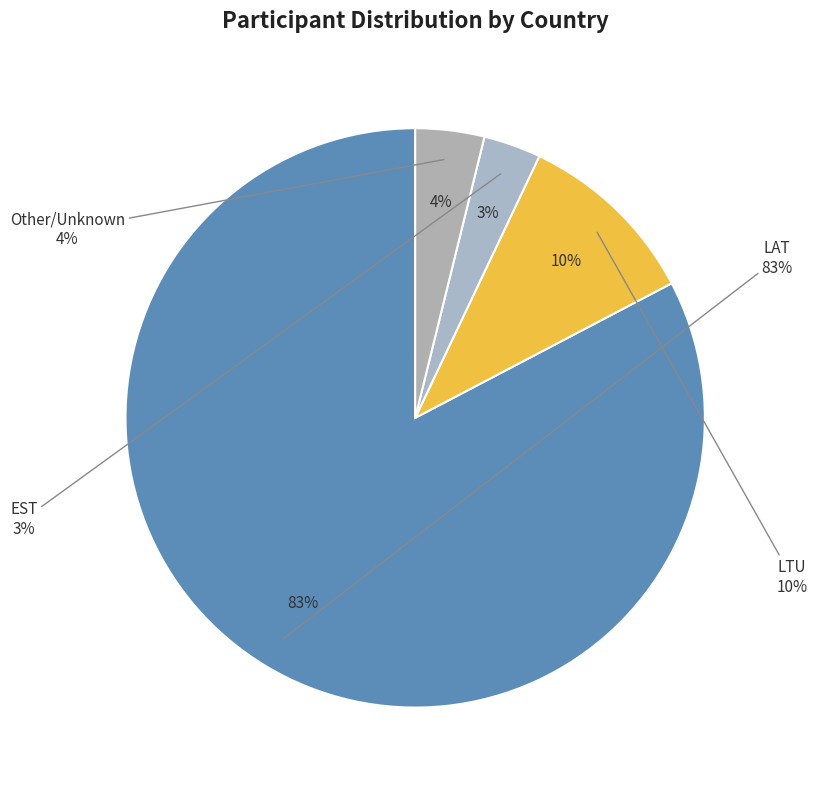

To the nearest percent, what is the combined percentage of LAT and LTU?

93%